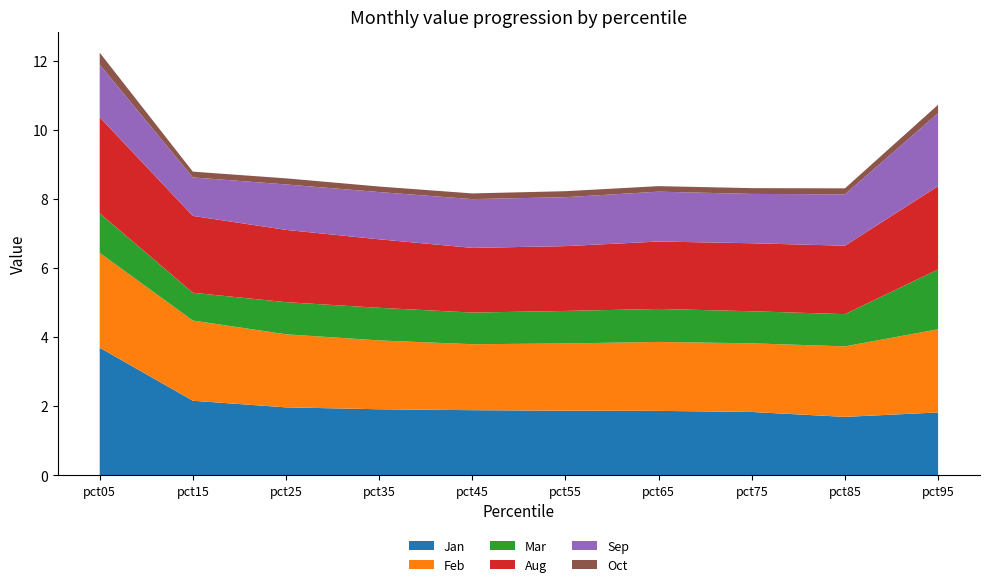

Reading left to right, list all the values displayed in this chart.

Jan: pct05=3.7	pct15=2.2	pct25=2.0	pct35=1.9	pct45=1.9	pct55=1.9	pct65=1.9	pct75=1.8	pct85=1.7	pct95=1.8
Feb: pct05=2.7	pct15=2.3	pct25=2.1	pct35=2.0	pct45=1.9	pct55=1.9	pct65=2.0	pct75=2.0	pct85=2.0	pct95=2.4
Mar: pct05=1.1	pct15=0.8	pct25=0.9	pct35=0.9	pct45=0.9	pct55=0.9	pct65=1.0	pct75=0.9	pct85=0.9	pct95=1.7
Aug: pct05=2.8	pct15=2.2	pct25=2.1	pct35=2.0	pct45=1.9	pct55=1.9	pct65=2.0	pct75=2.0	pct85=2.0	pct95=2.4
Sep: pct05=1.5	pct15=1.1	pct25=1.3	pct35=1.4	pct45=1.4	pct55=1.4	pct65=1.4	pct75=1.4	pct85=1.5	pct95=2.1
Oct: pct05=0.3	pct15=0.2	pct25=0.2	pct35=0.2	pct45=0.2	pct55=0.2	pct65=0.2	pct75=0.2	pct85=0.2	pct95=0.2